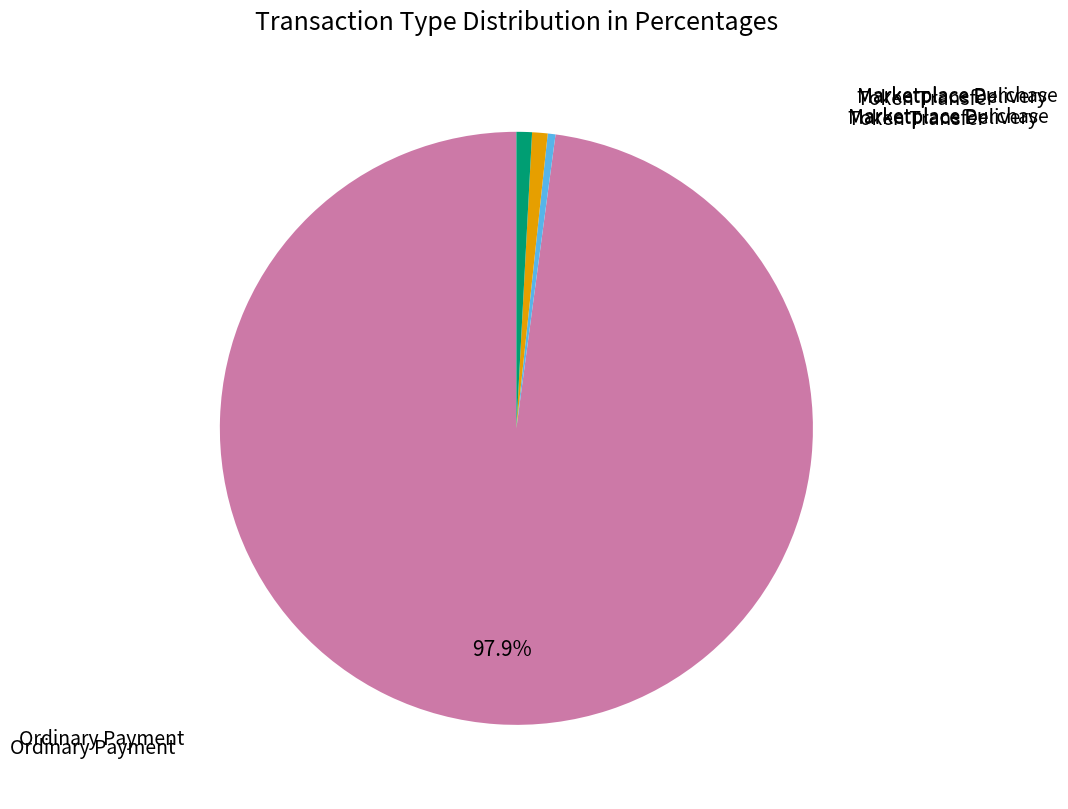

Is there a majority slice in this chart?

Yes